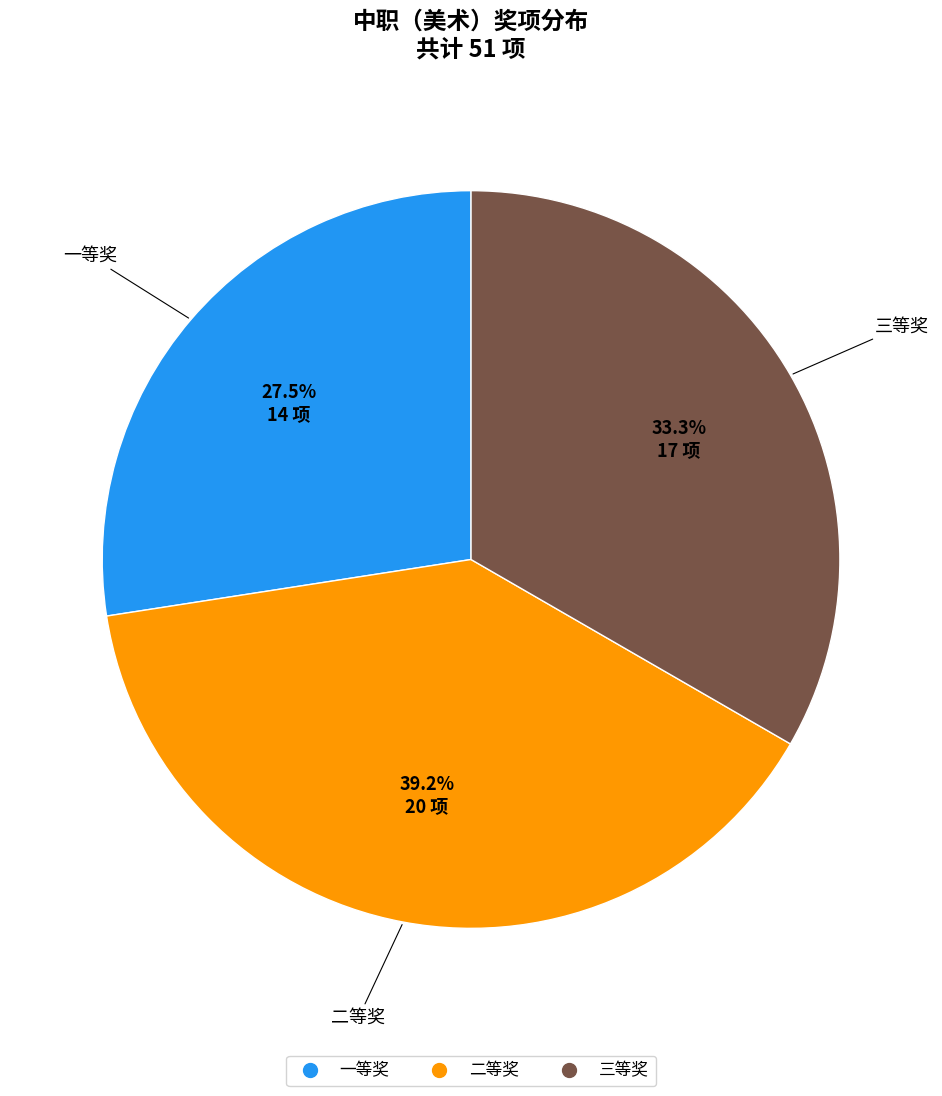

Does 一等奖 account for over 50% of the chart?

No